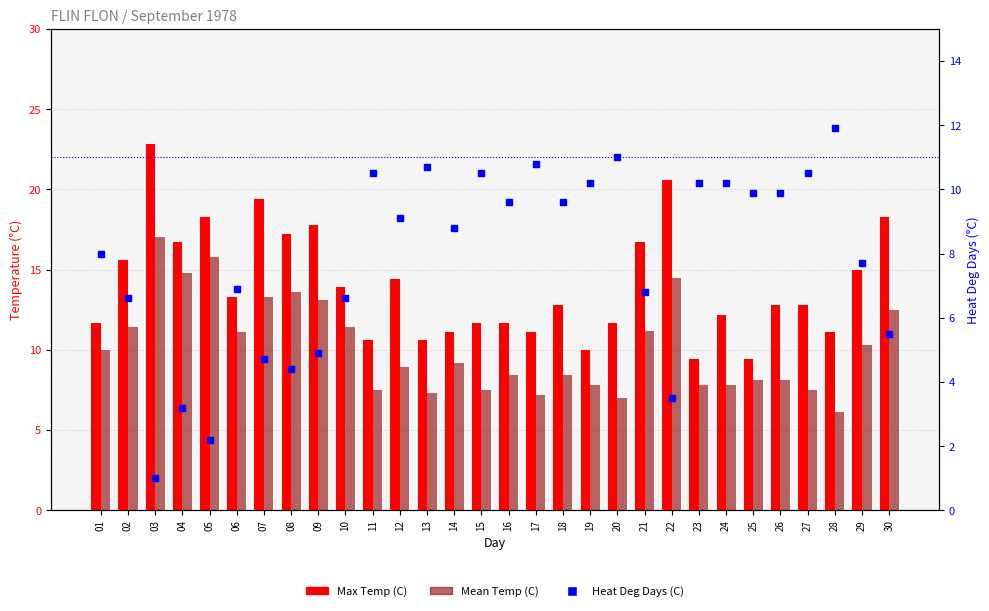

Is the value of Mean Temp (C) at 01 greater than the value of Heat Deg Days (C) at 30?

Yes